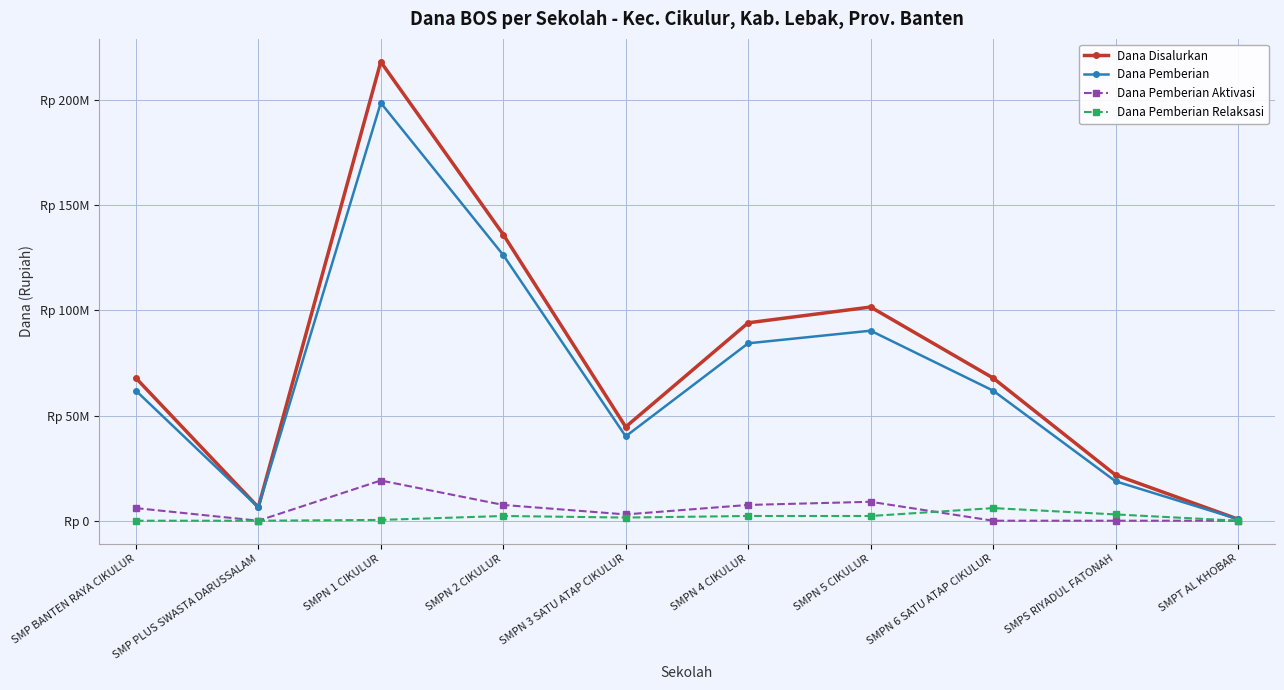

What is the average value of the Dana Pemberian series?

68962500